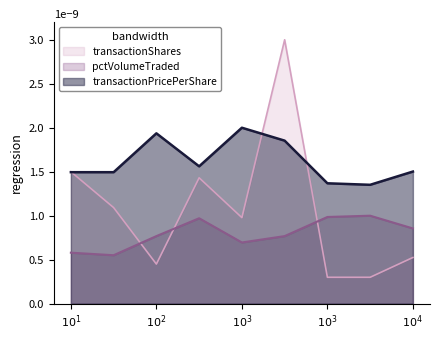

At which category does transactionShares reach its first local valley?

$10^2$